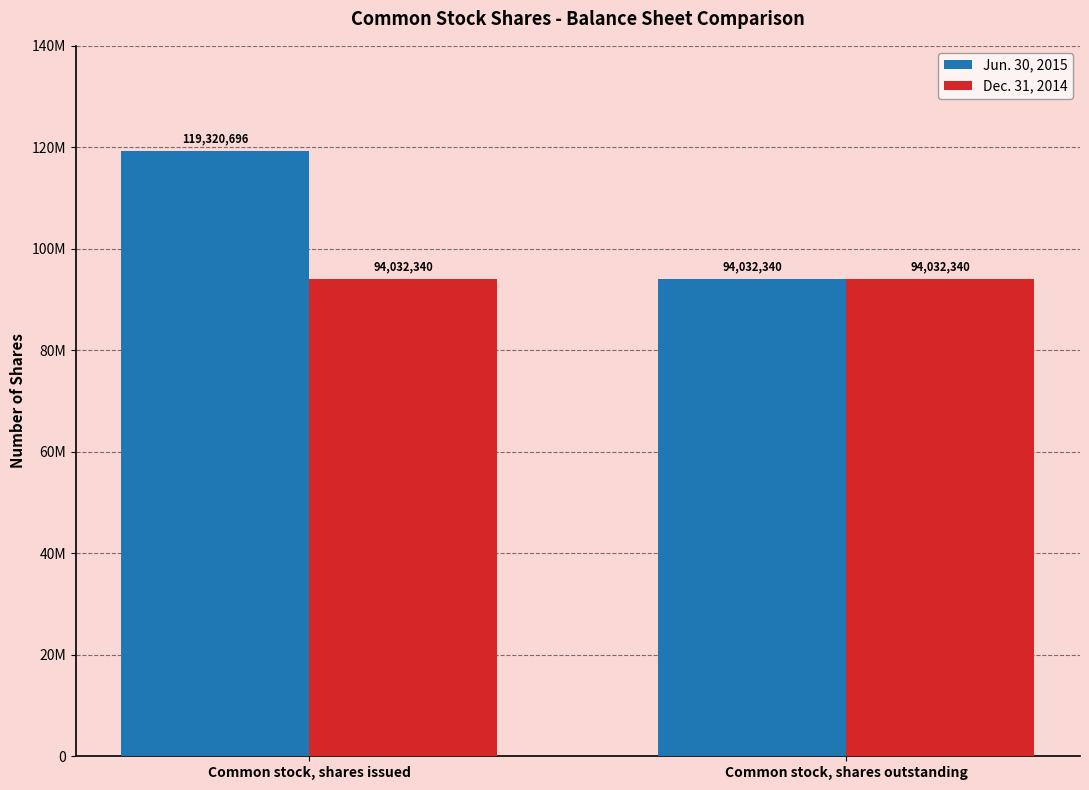

Rank the categories by Jun. 30, 2015 value from lowest to highest.

Common stock, shares outstanding, Common stock, shares issued